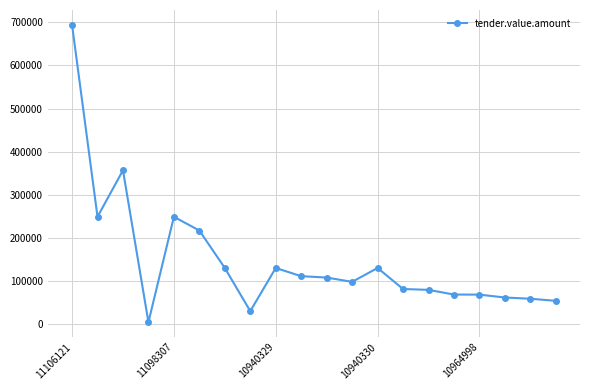

True or false: the data has more than 2 interior local peaks.

True